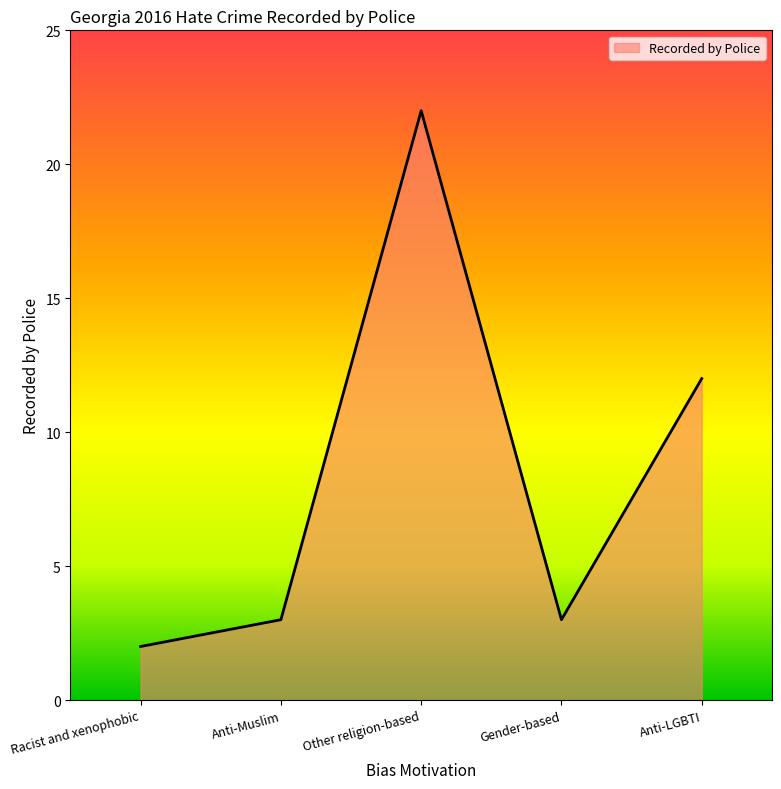

What is the minimum value shown in the chart?

2